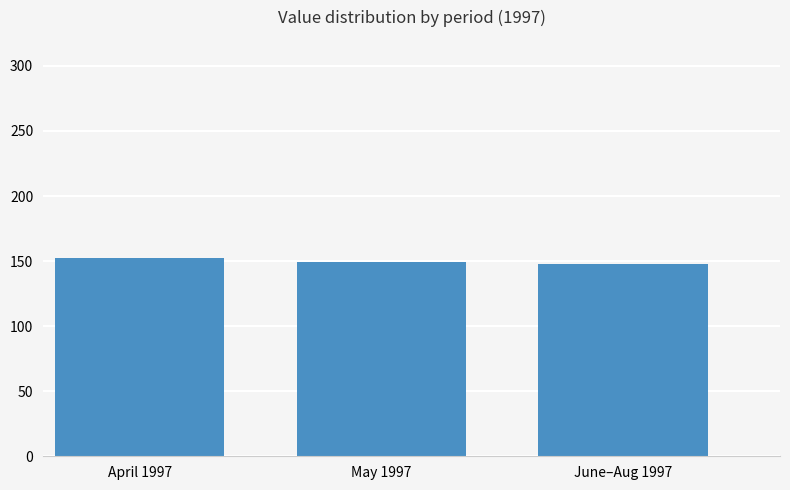

What is the greatest value displayed?

152